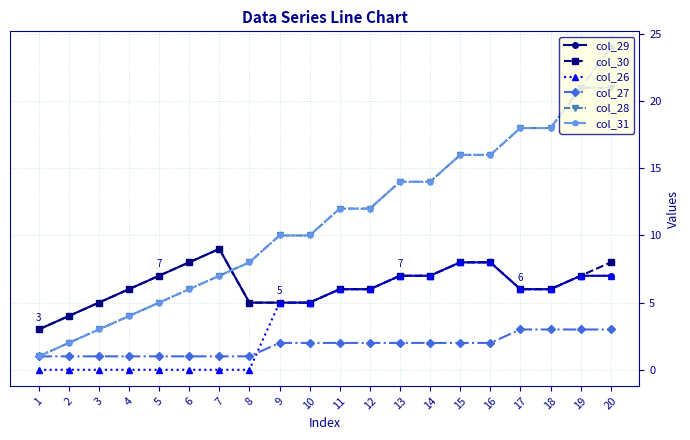

Is it true that col_30 equals 4 at 13?

False